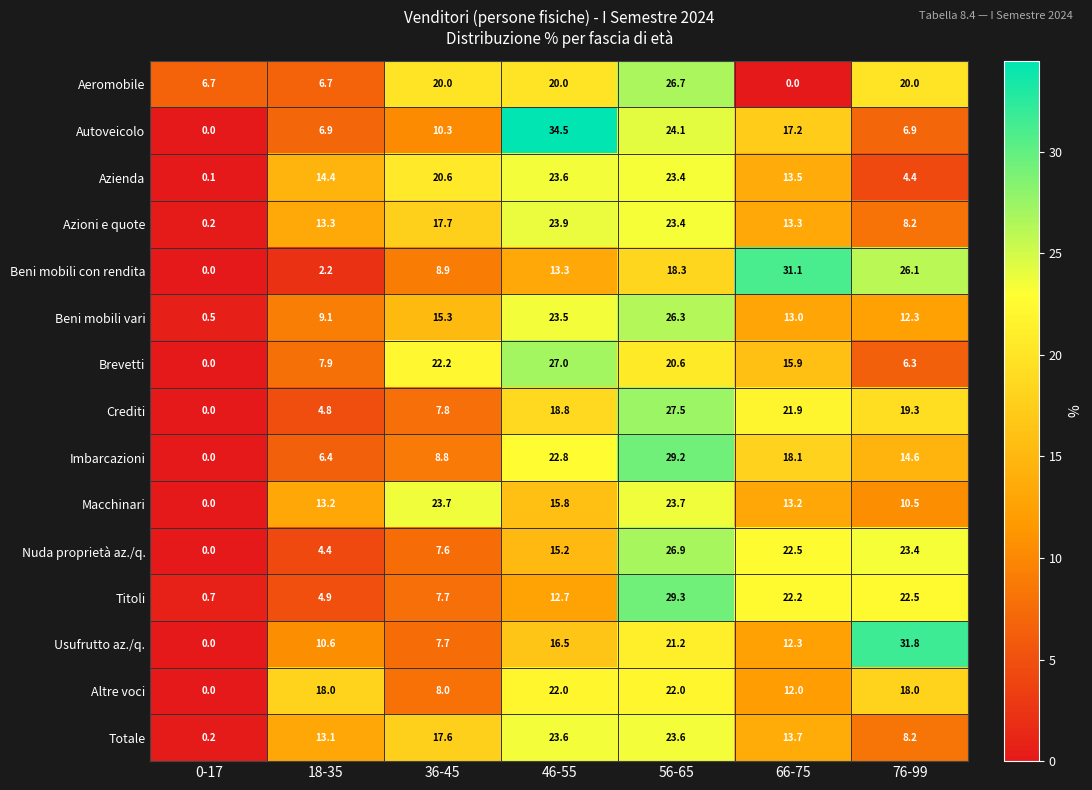

What is the sum of the Nuda proprietà az./q. values at 36-45 and 46-55?

22.8